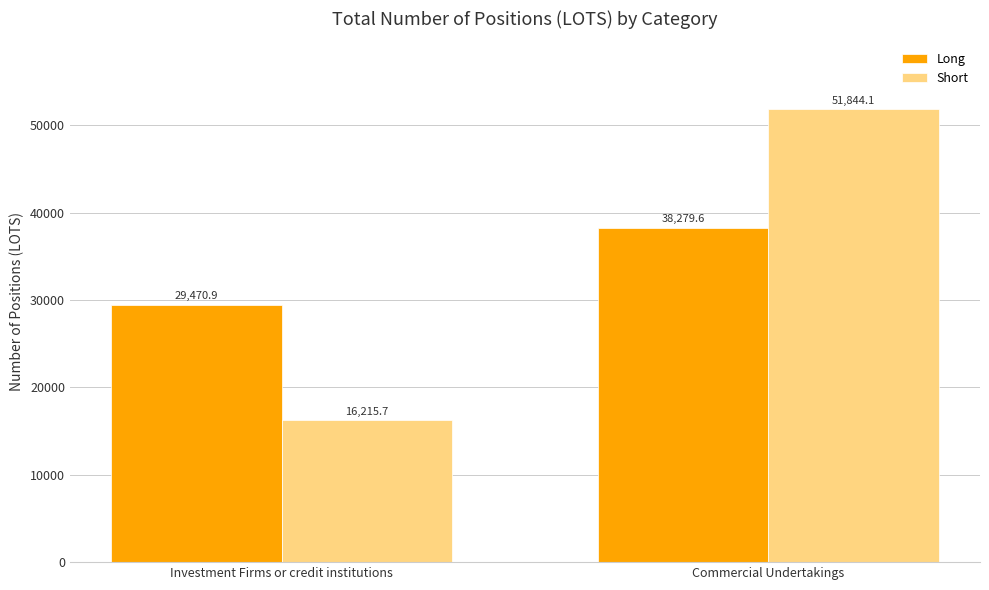

List the series in order of their peak value, lowest first.

Long, Short